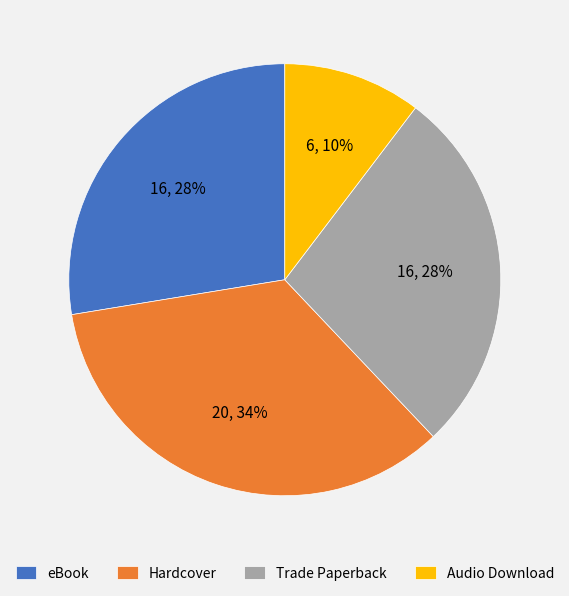

To the nearest percent, what is the combined percentage of Audio Download and eBook?

38%